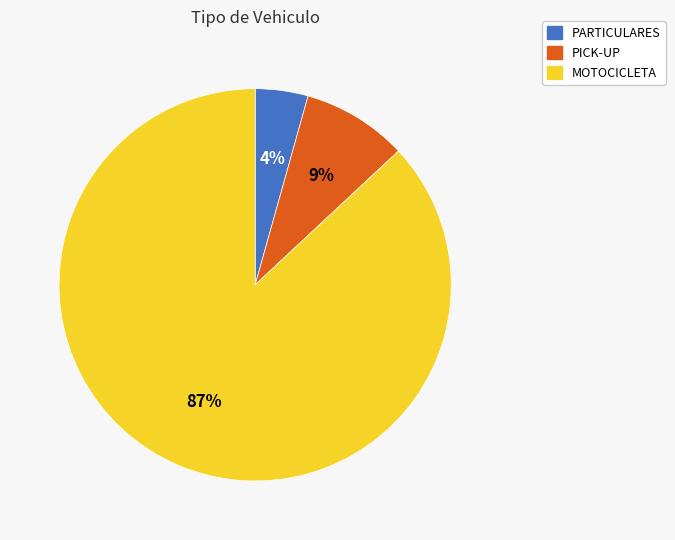

What is the majority slice?

MOTOCICLETA